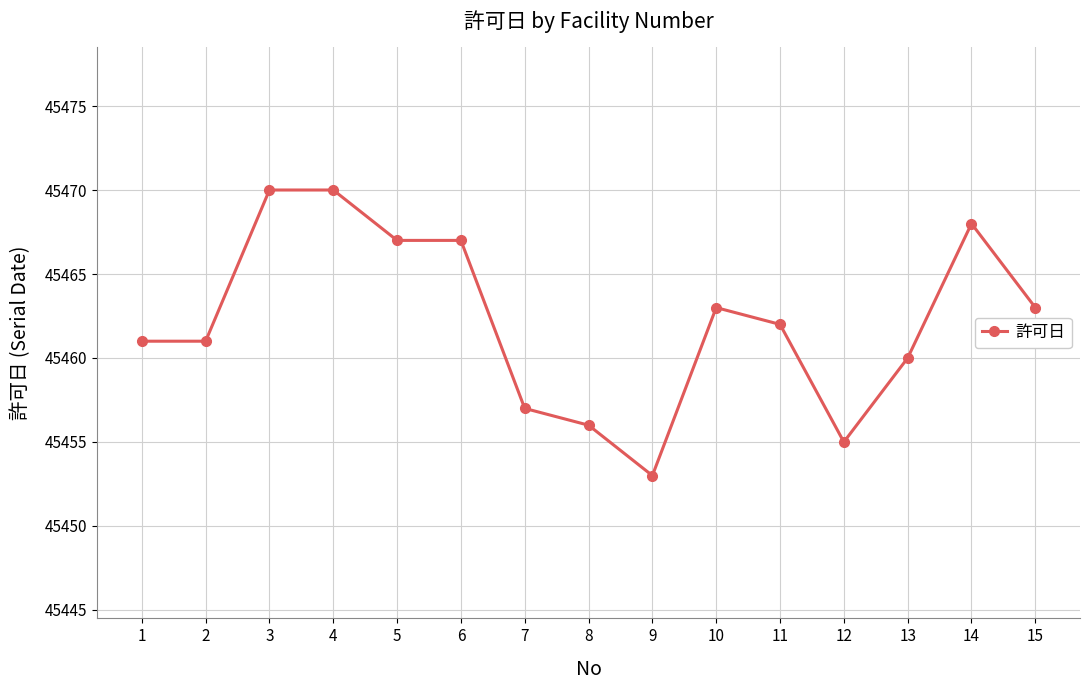

True or false: there are more than 0 points higher than both neighbors.

True